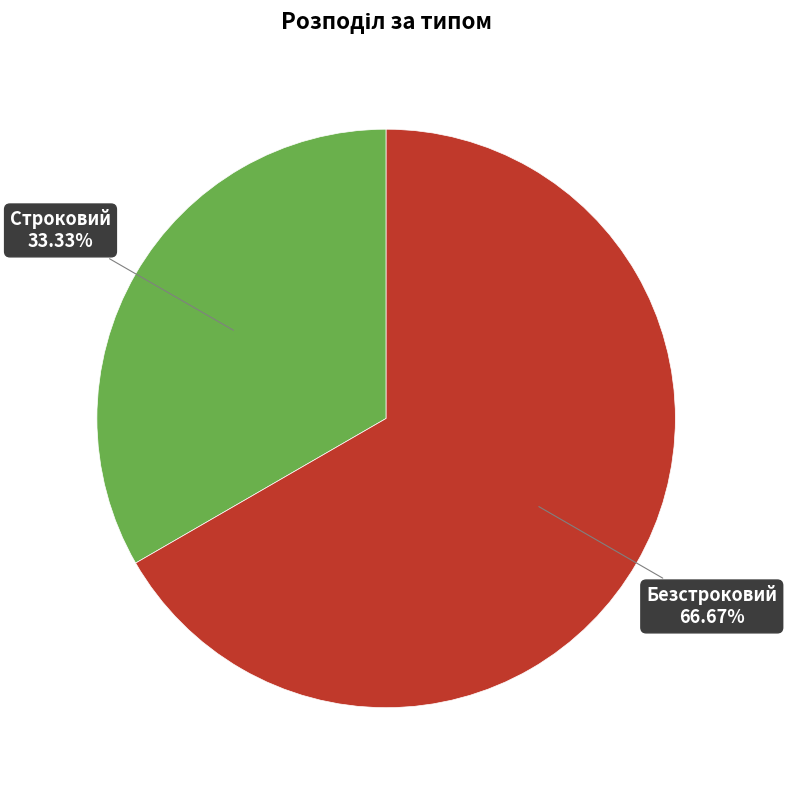

Is it true that Безстроковий is 57% of the pie?

False